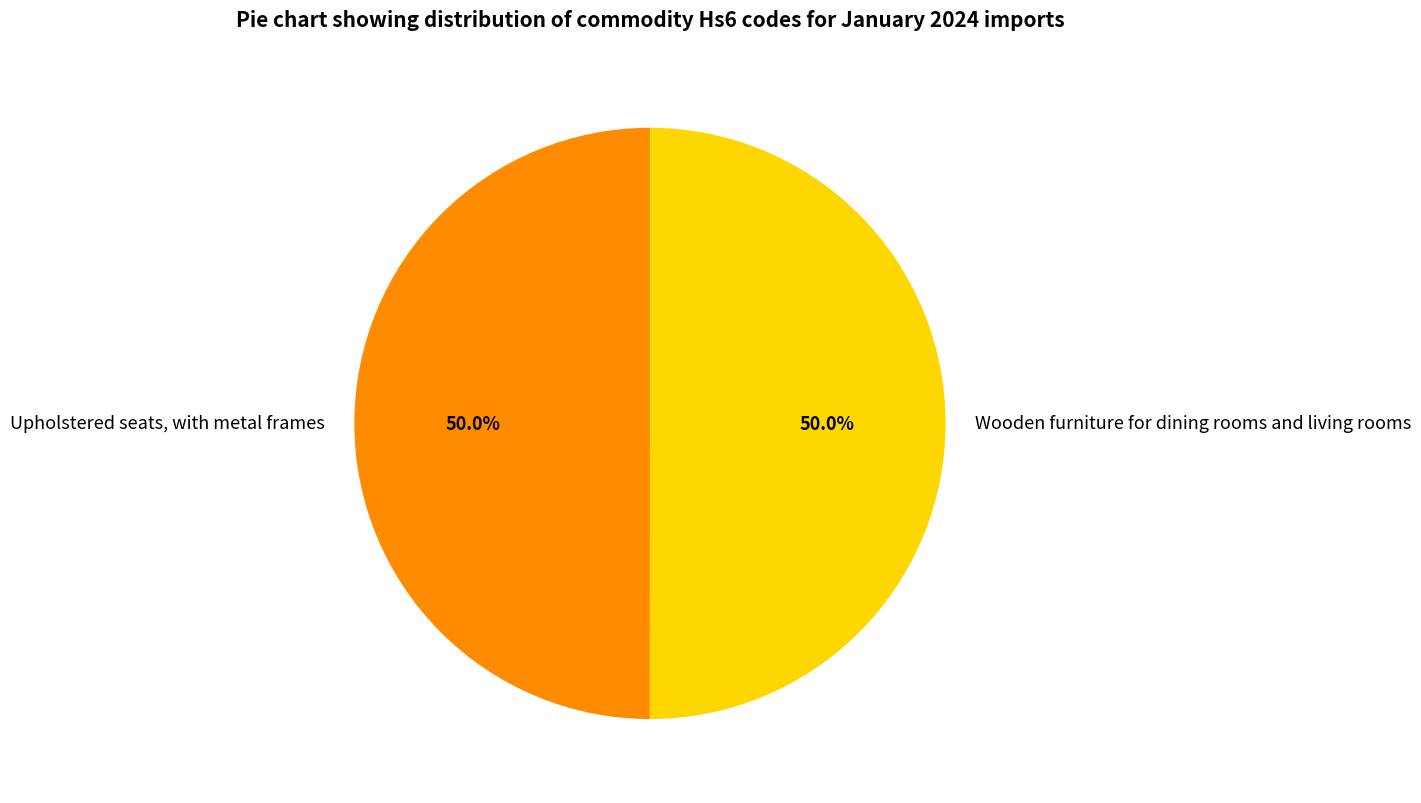

Approximately how many times larger is the value at Upholstered seats, with metal frames compared to Wooden furniture for dining rooms and living rooms?

1.0